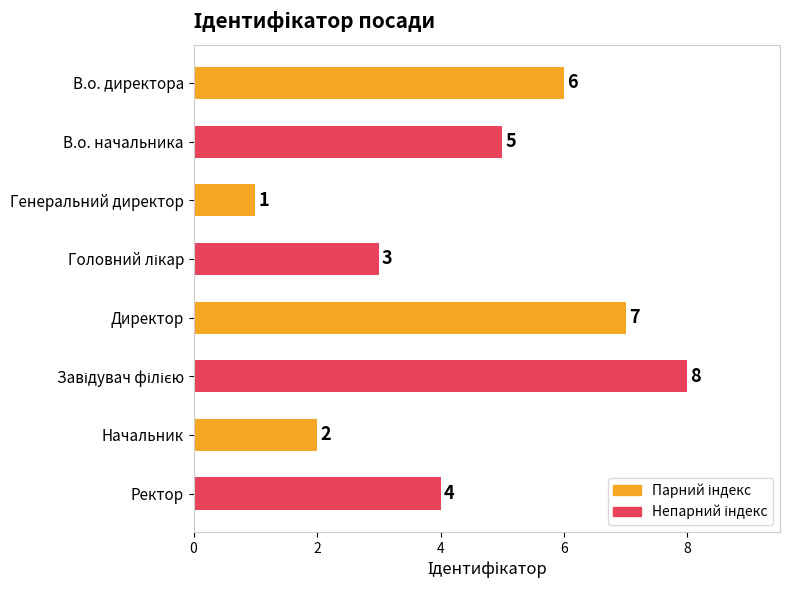

Reading bottom to top, transcribe all the data shown in this chart.

4	2	8	7	3	1	5	6